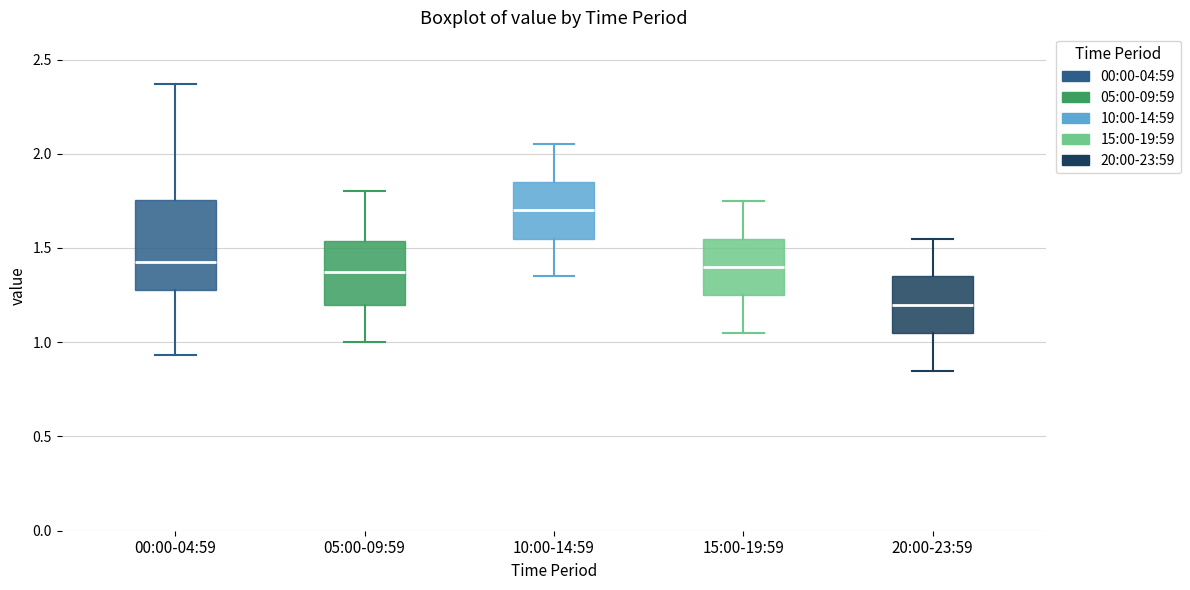

Which box has the highest median line?

10:00-14:59